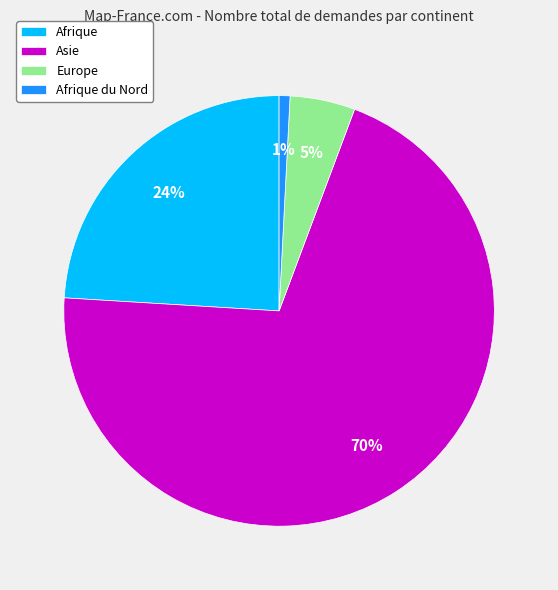

To the nearest percent, what is the average slice percentage?

25%